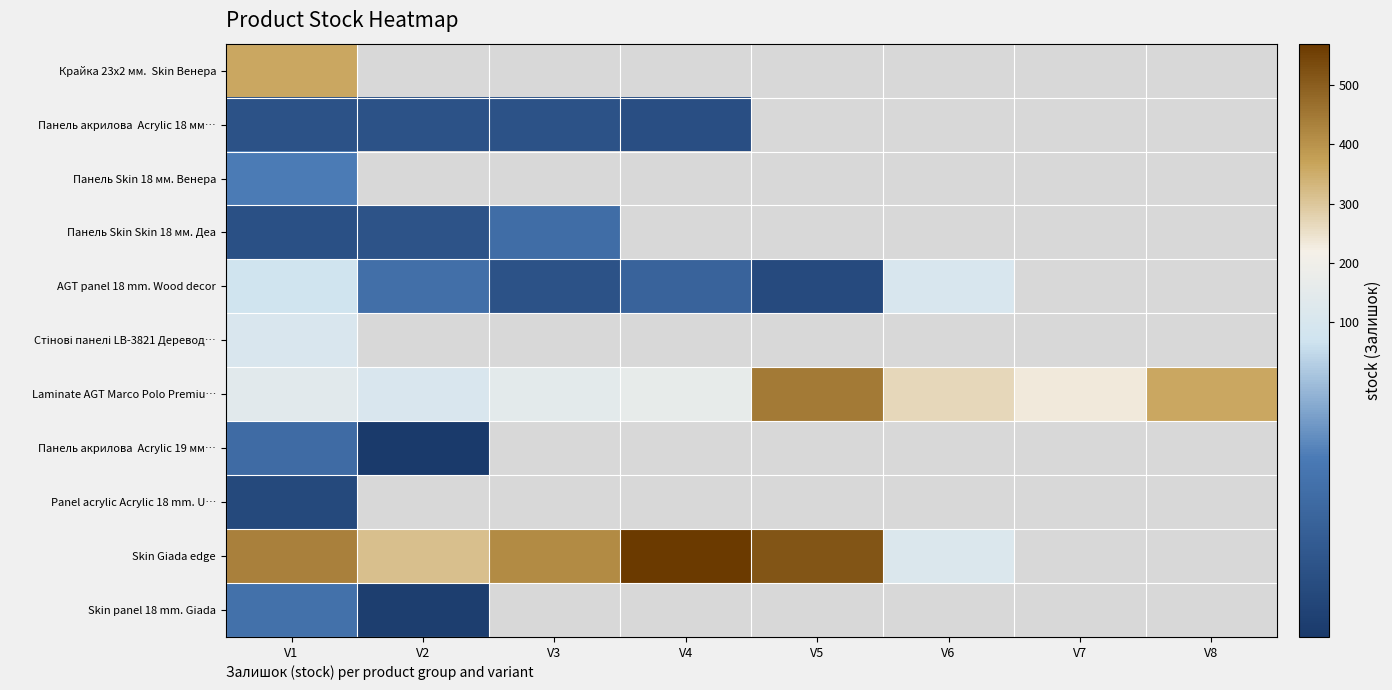

At how many categories does at least one series exceed 97?

8